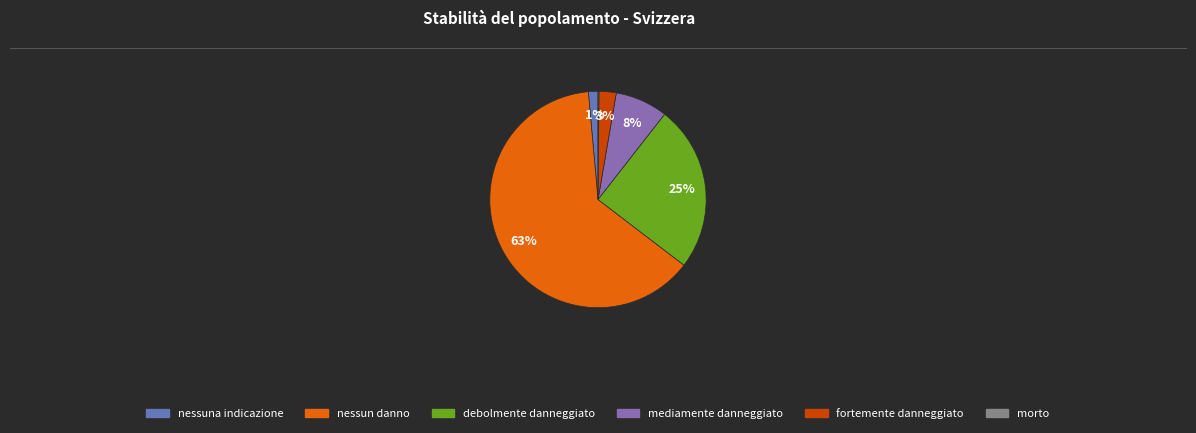

To the nearest percent, what is the difference between the nessuna indicazione and nessun danno slice percentages?

62%